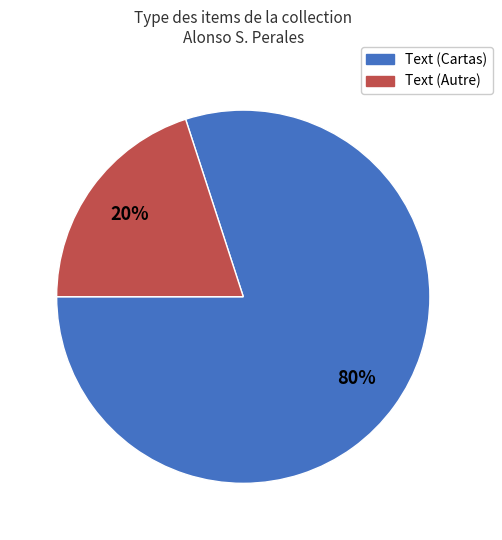

To the nearest percent, what is the difference between the largest and smallest slice percentages?

60%